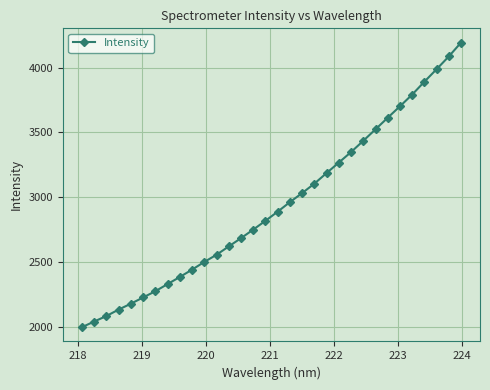

What is the value of the 5th point from the left?

2177.4